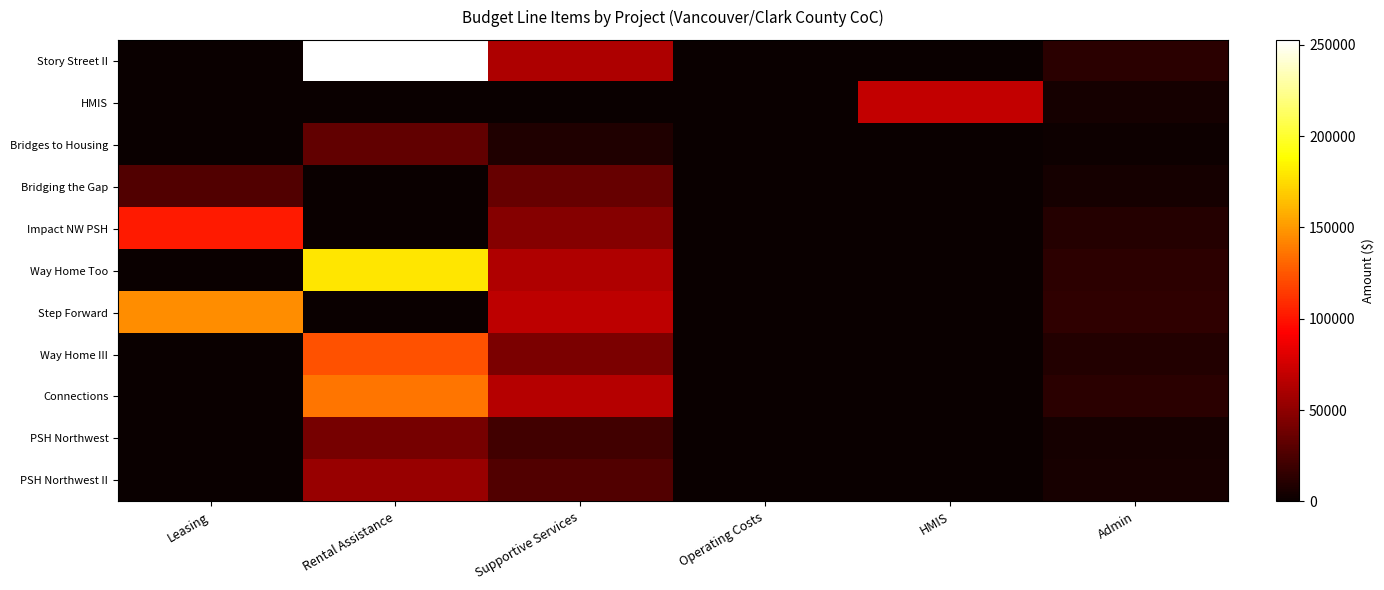

Which series changed the most between Rental Assistance and Operating Costs?

Story Street II